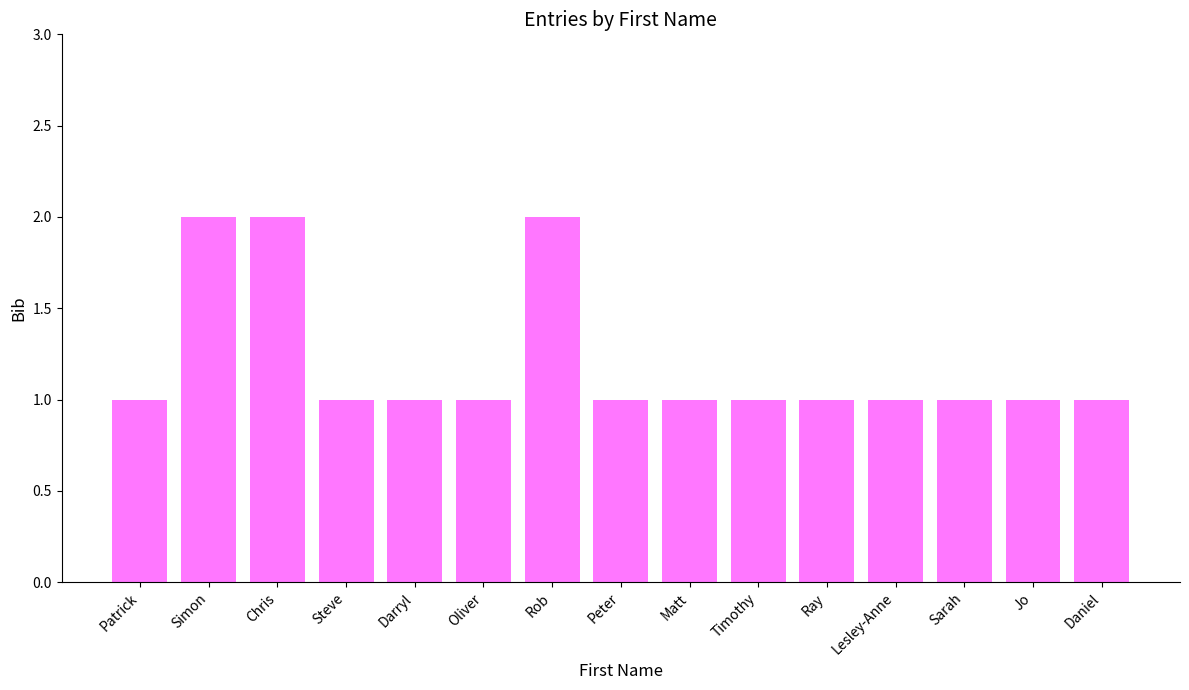

What position from the right is Oliver?

10